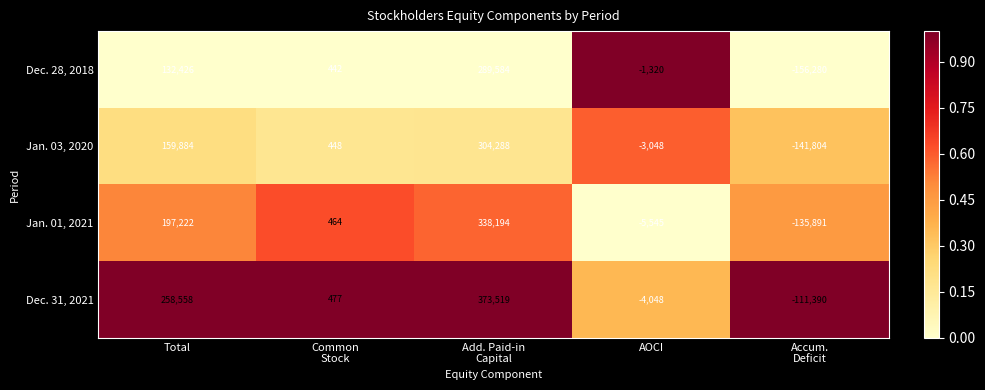

Reading left to right, transcribe all the data shown in this chart.

Dec. 28, 2018: 132426	442	289584	-1320	-156280
Jan. 03, 2020: 159884	448	304288	-3048	-141804
Jan. 01, 2021: 197222	464	338194	-5545	-135891
Dec. 31, 2021: 258558	477	373519	-4048	-111390